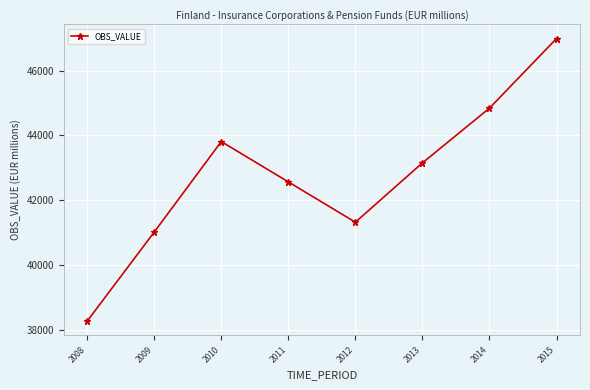

Is this an area chart (filled region under the line)?

No